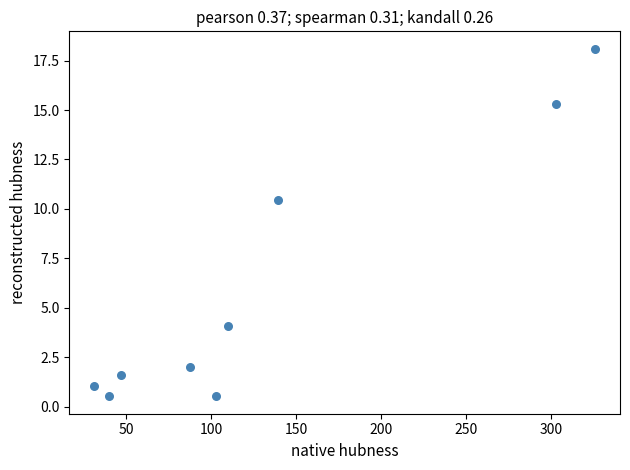

What is the range of Y values (max minus min)?

17.6